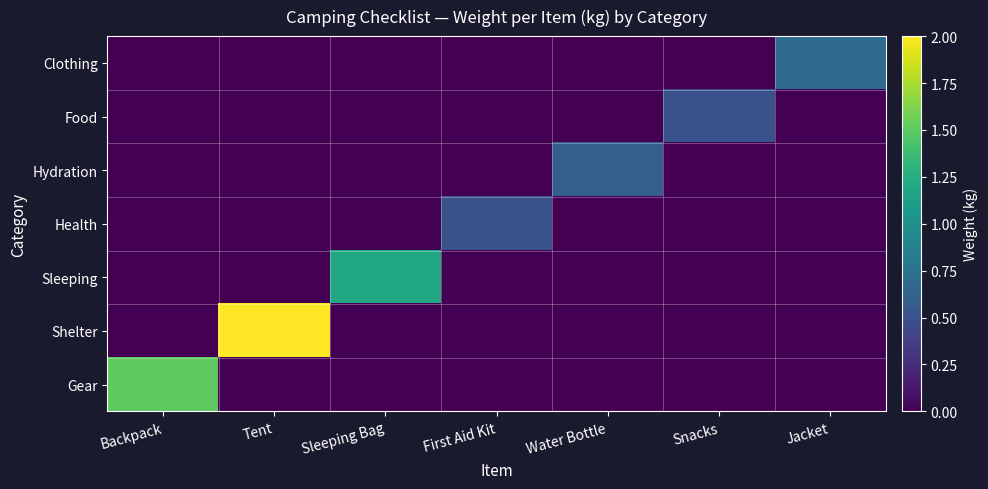

At how many categories does at least one series exceed 1?

3